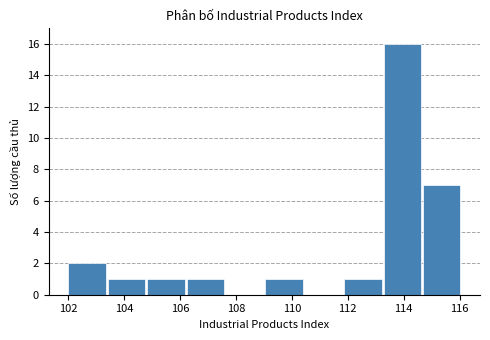

Over which range of the x-axis is the bar tallest?

113.2 to 114.6